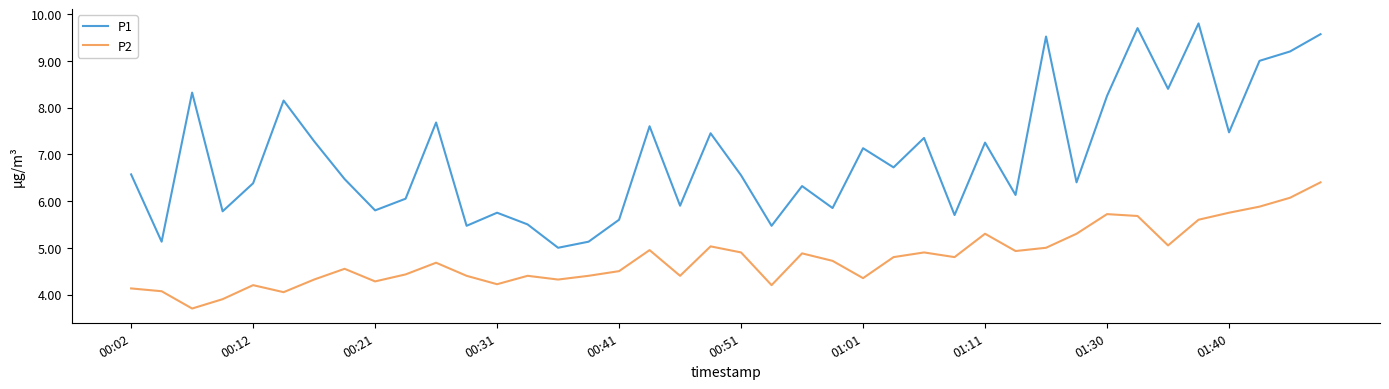

What is the sum of all P2 values?

191.2